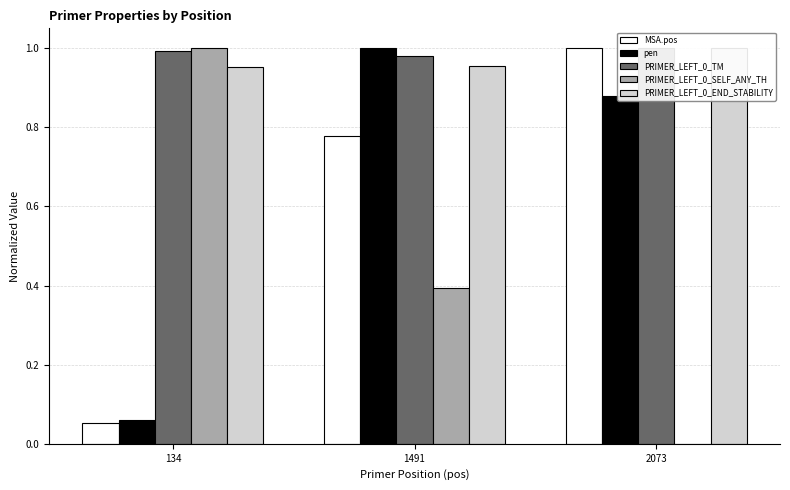

What is the maximum value for MSA.pos?

1.0